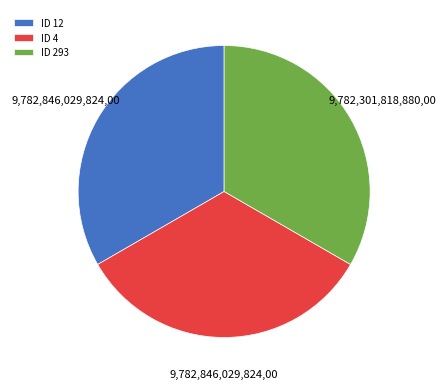

Is it true that ID 12 is 33% of the pie?

True